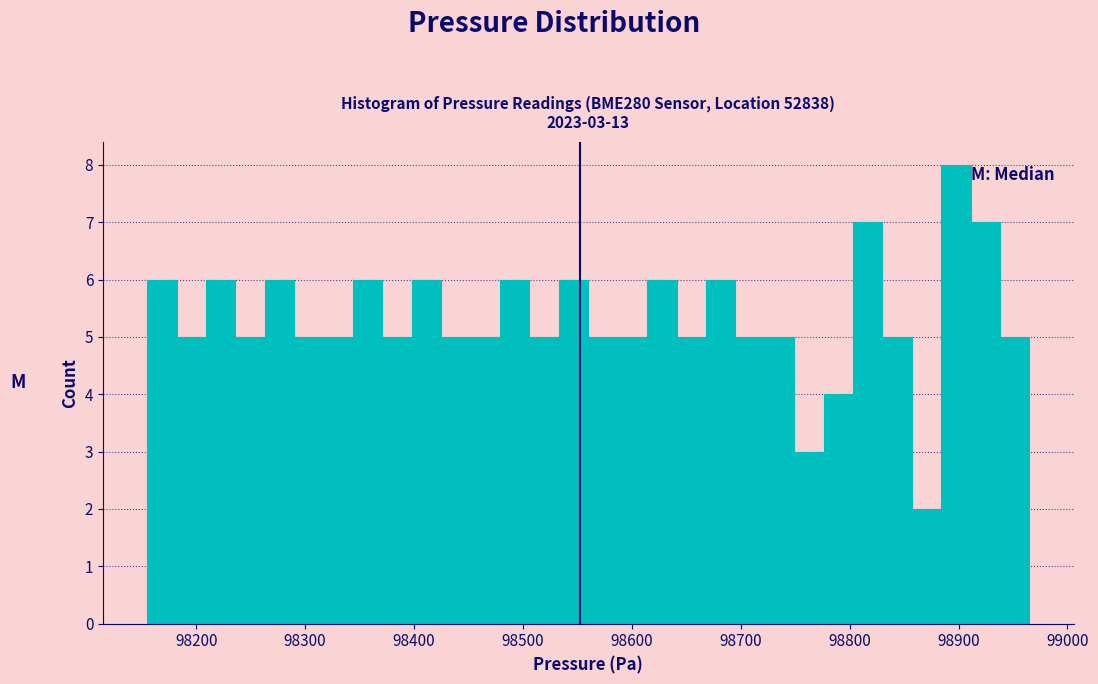

Read against the x-axis, roughly where is the centre of the tallest bar?

98900